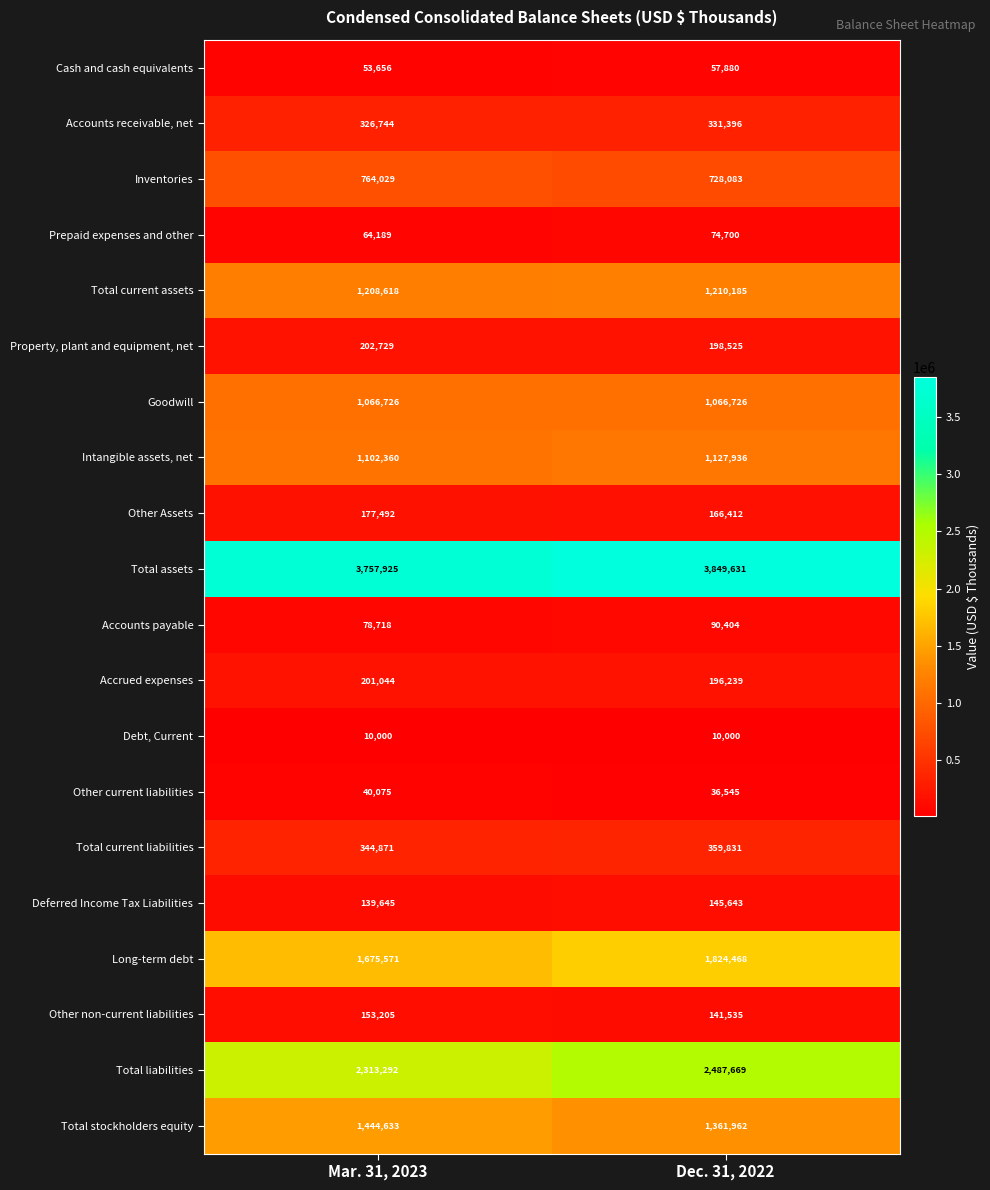

Which series has the largest range (max minus min)?

Total liabilities